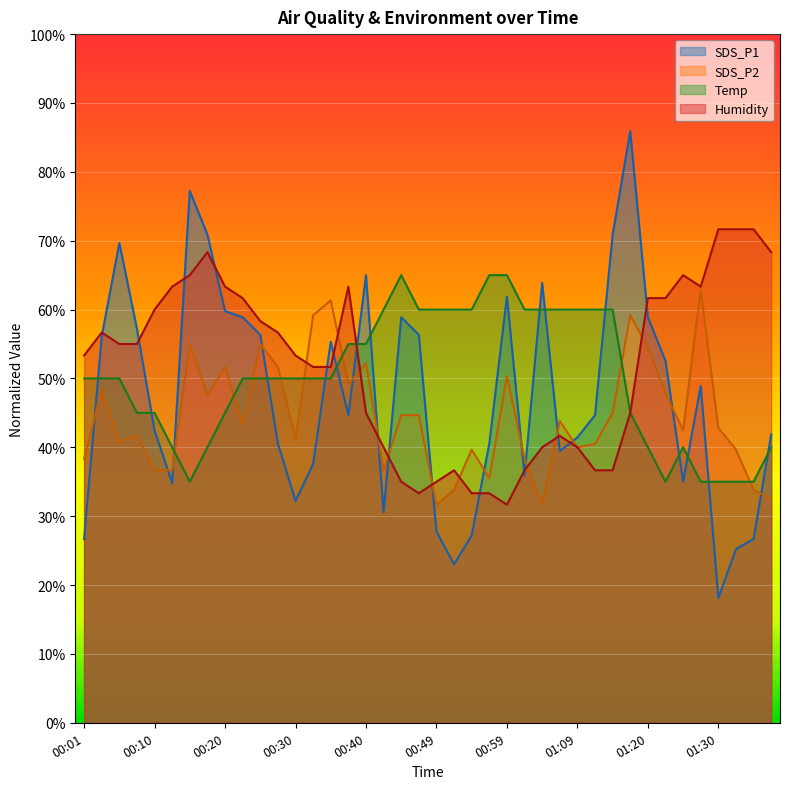

In SDS_P1, how many points are higher than both neighbors (excluding endpoints)?

9